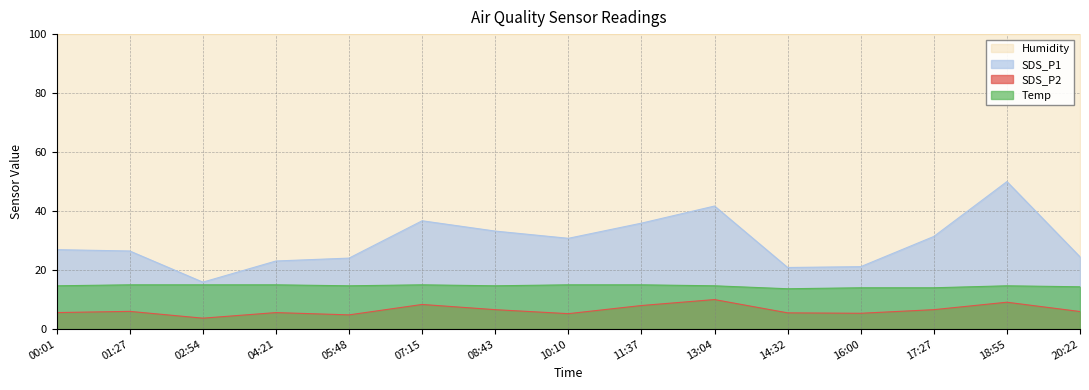

Is it true that SDS_P2 equals 5.2 at 10:10?

True